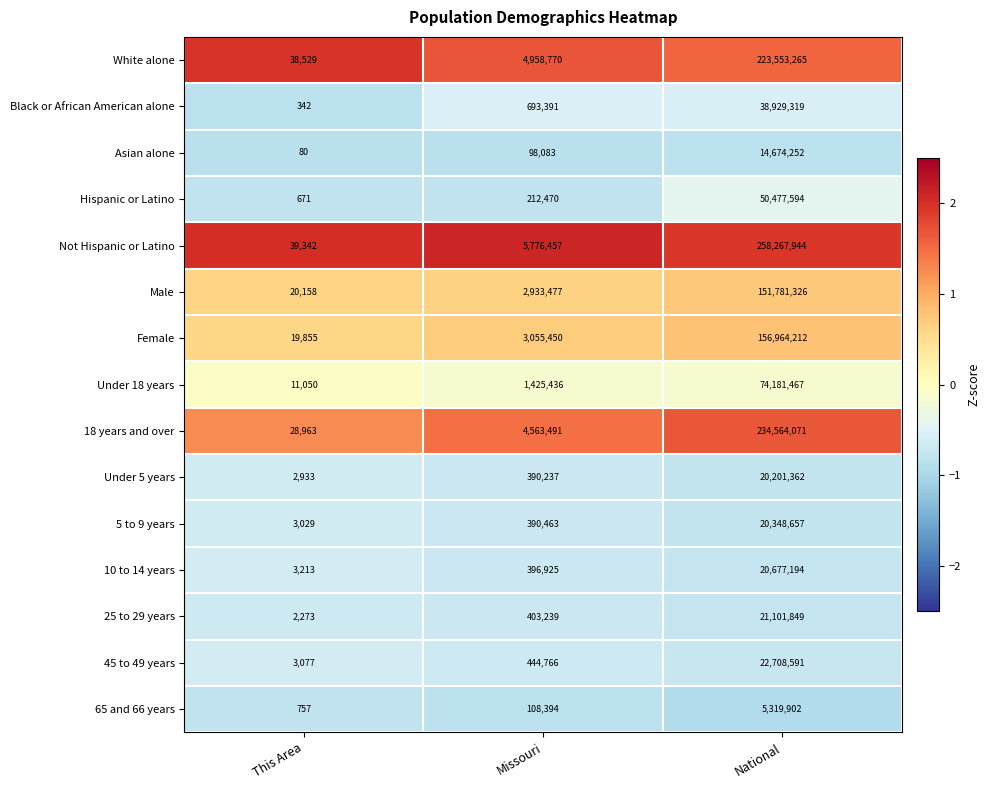

At Missouri, list the series in order from largest to smallest.

Not Hispanic or Latino, White alone, 18 years and over, Female, Male, Under 18 years, Black or African American alone, 45 to 49 years, 25 to 29 years, 10 to 14 years, 5 to 9 years, Under 5 years, Hispanic or Latino, 65 and 66 years, Asian alone